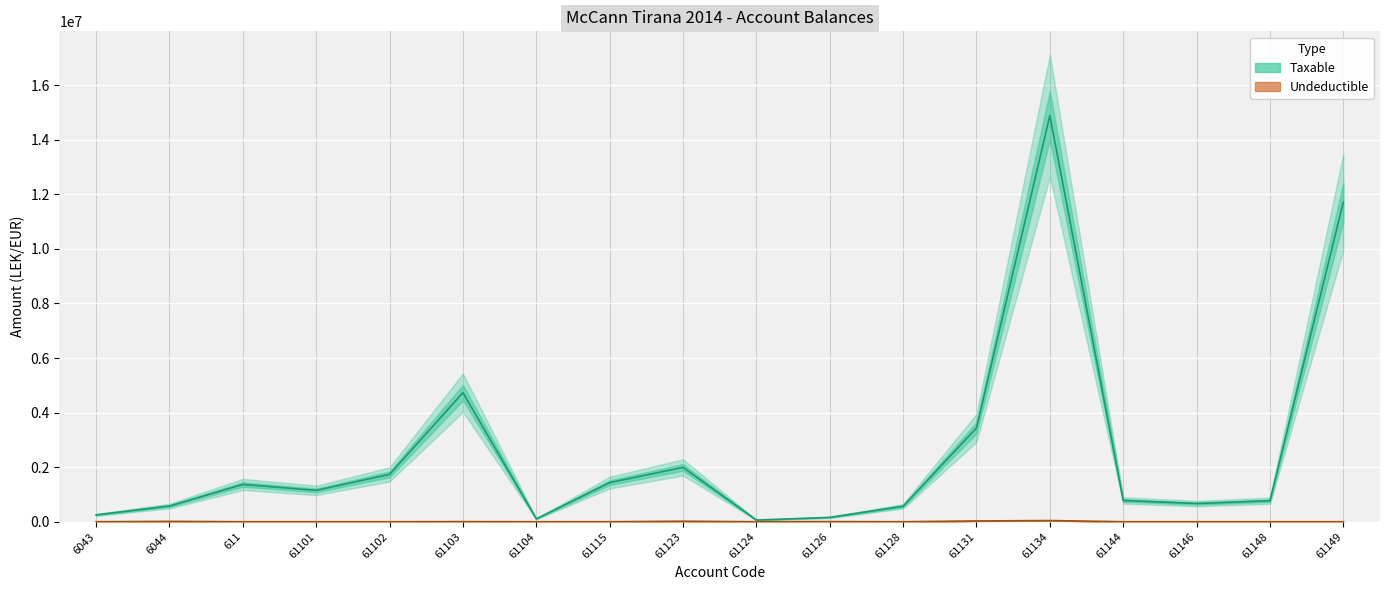

What is the average value of the Undeductible series?

6216.2